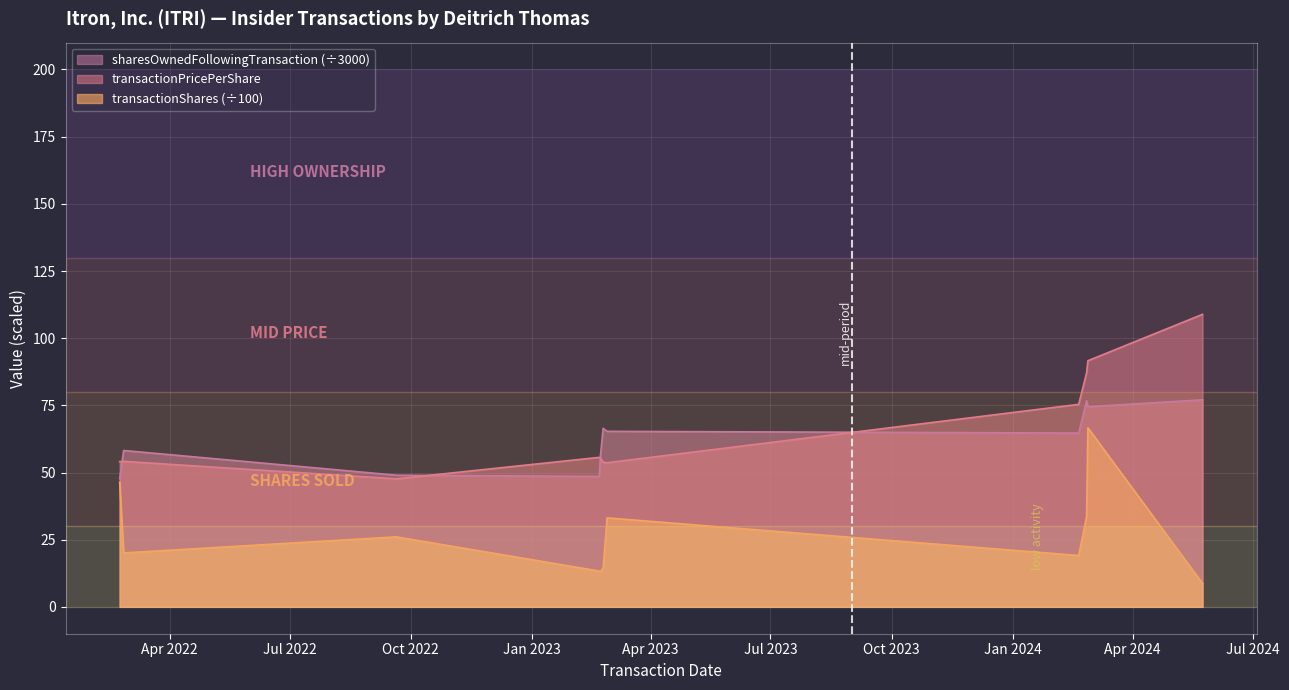

How many data points in transactionPricePerShare are less than 55?

5